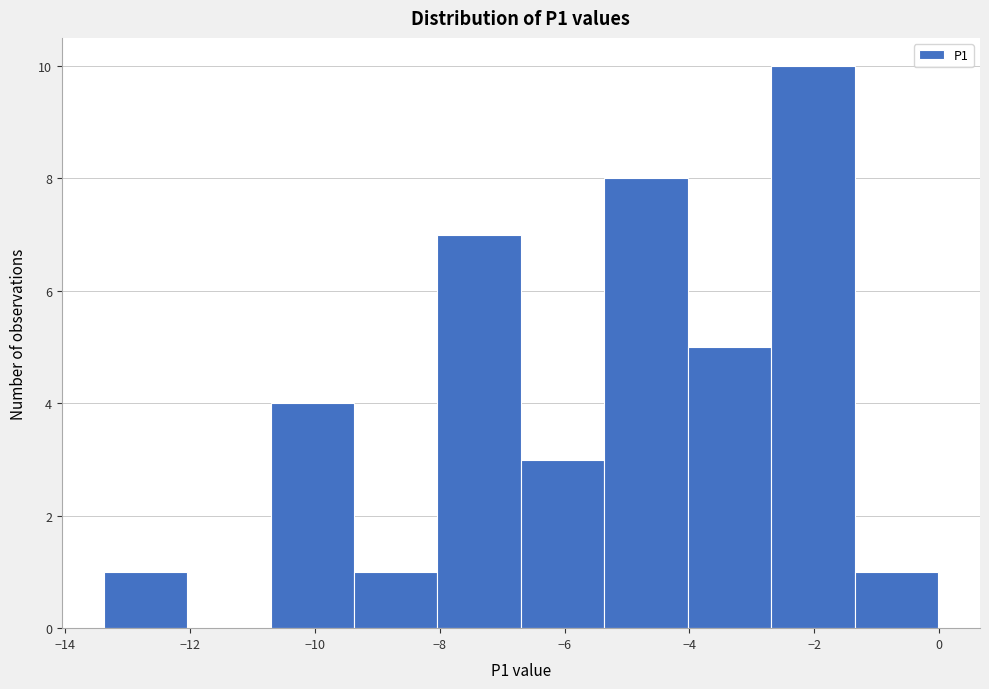

Over which range of the x-axis is the bar tallest?

-2.6 to -1.4